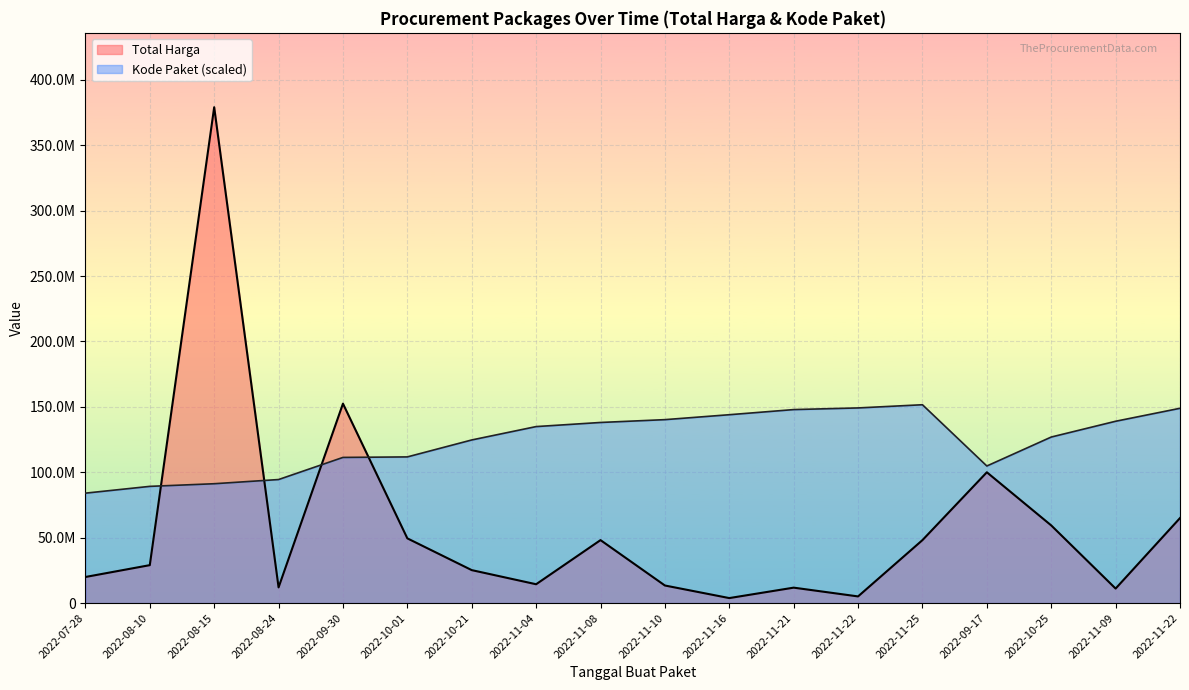

Is the value of Kode Paket at 2022-11-16 greater than the value of Total Harga at 2022-10-25?

Yes